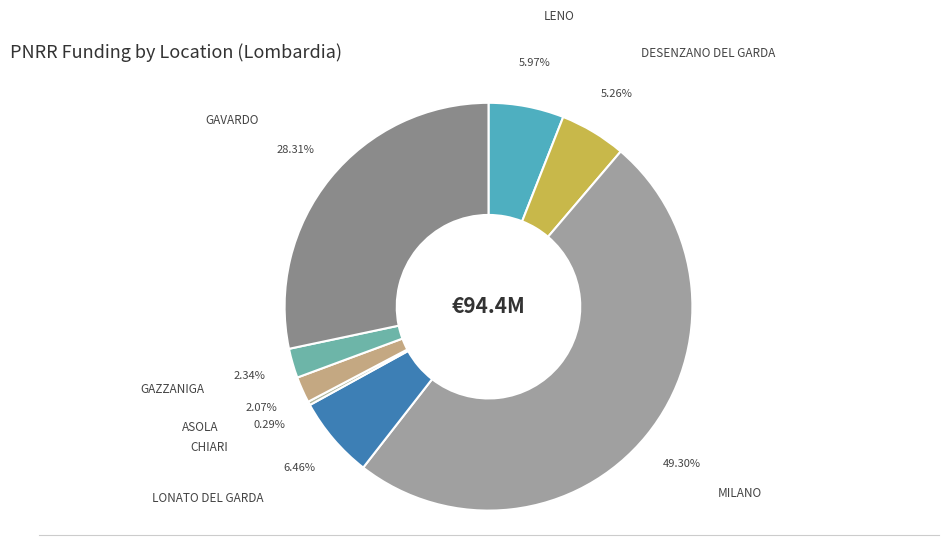

What is the smallest slice in the pie chart?

CHIARI